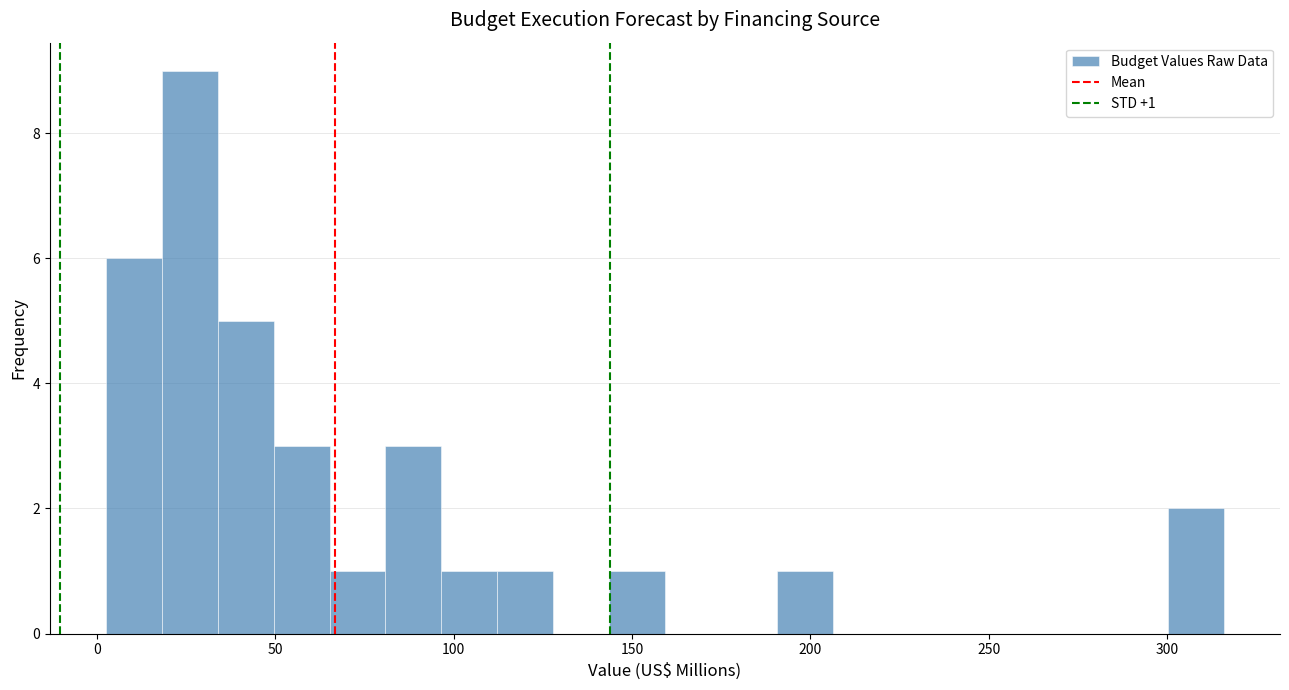

Around what value on the x-axis is the tallest bar? Give the approximate position of its centre, as read against the axis.

25